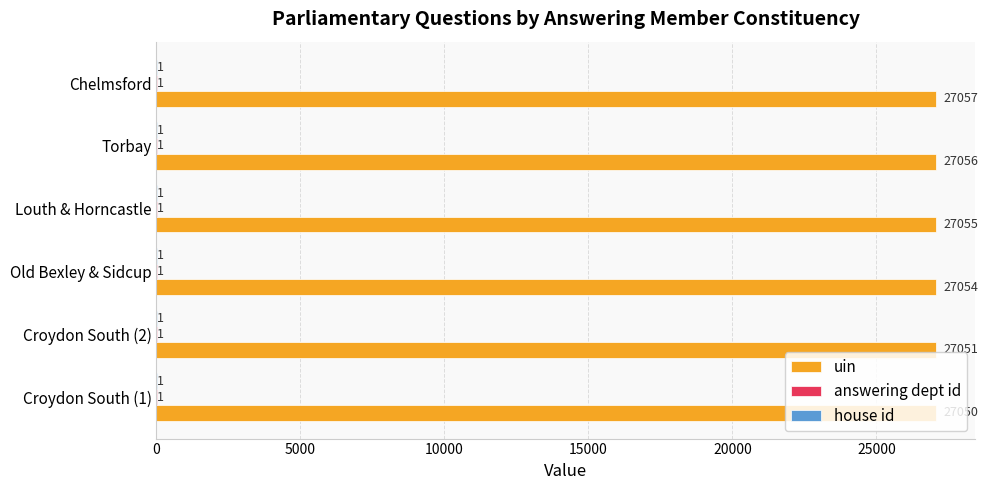

Which series has the largest total across all categories?

uin